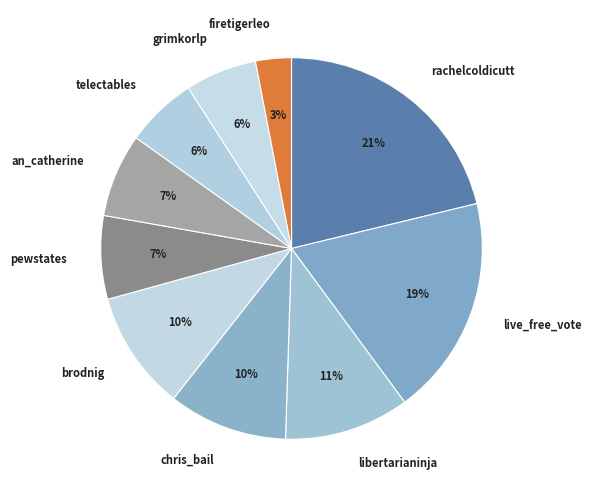

Is the sum of grimkorlp and firetigerleo greater than half?

No